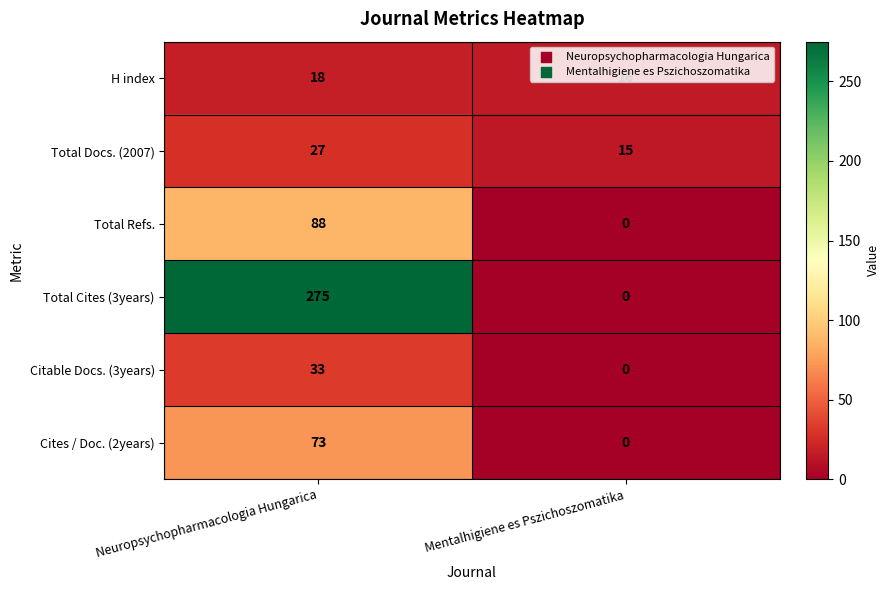

At which category is the sum across all series the highest?

Neuropsychopharmacologia Hungarica